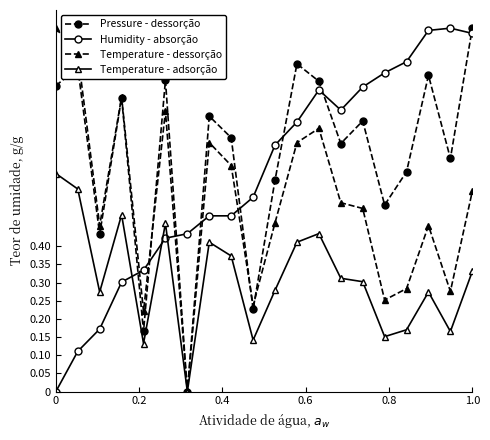

Which series has the largest total across all categories?

Pressure - dessorção